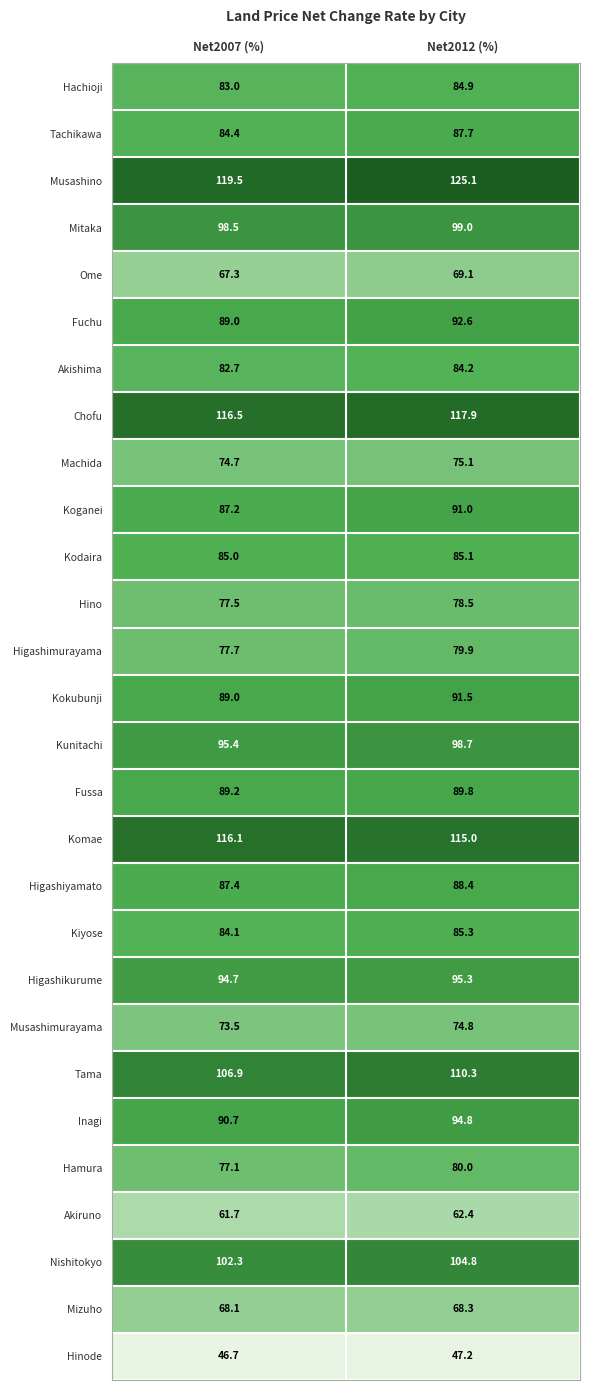

Rank the series by their maximum value, from highest to lowest.

Musashino, Chofu, Komae, Tama, Nishitokyo, Mitaka, Kunitachi, Higashikurume, Inagi, Fuchu, Kokubunji, Koganei, Fussa, Higashiyamato, Tachikawa, Kiyose, Kodaira, Hachioji, Akishima, Hamura, Higashimurayama, Hino, Machida, Musashimurayama, Ome, Mizuho, Akiruno, Hinode